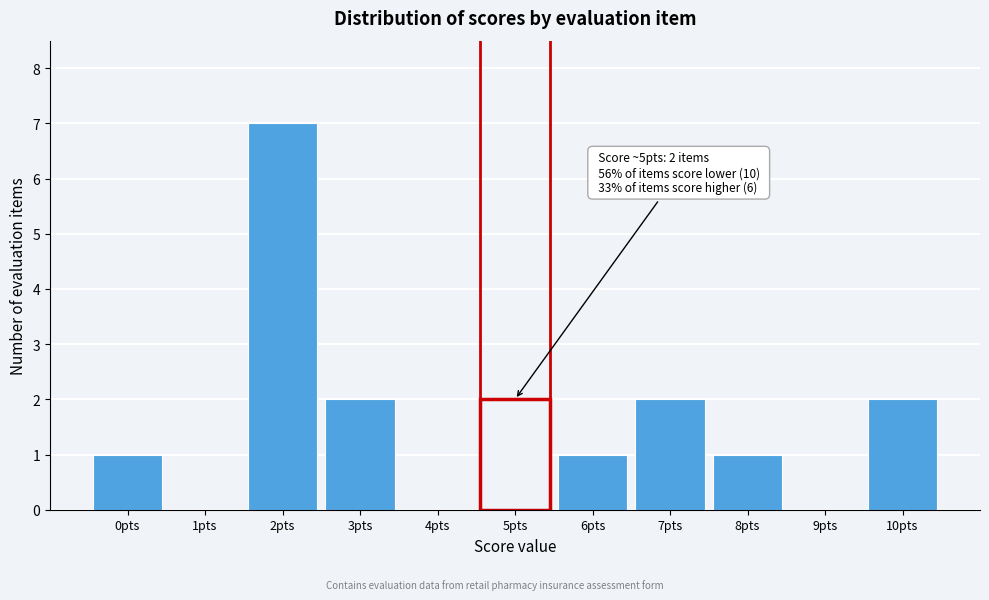

Reading left to right, extract all data points from this chart.

0pts=1	1pts=0	2pts=7	3pts=2	4pts=0	5pts=2	6pts=1	7pts=2	8pts=1	9pts=0	10pts=2